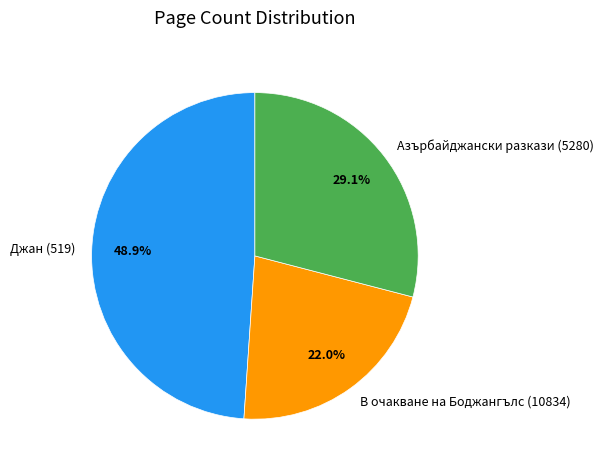

How many segments does this pie chart have?

3